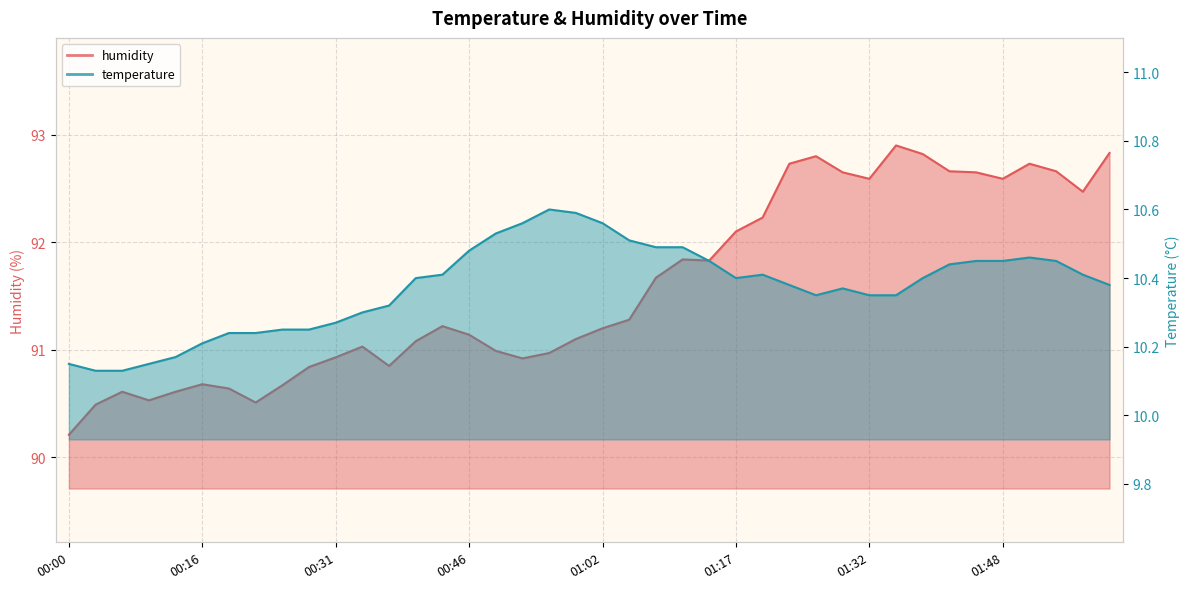

How many values in the humidity series are below 91?

15